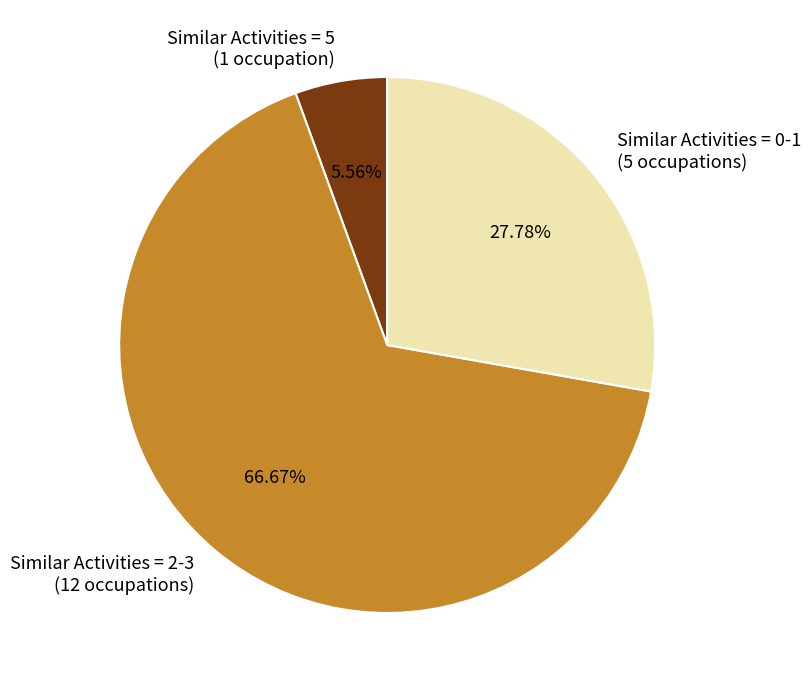

Which category has the smallest portion of the pie?

Similar Activities = 5 (1 occupation)